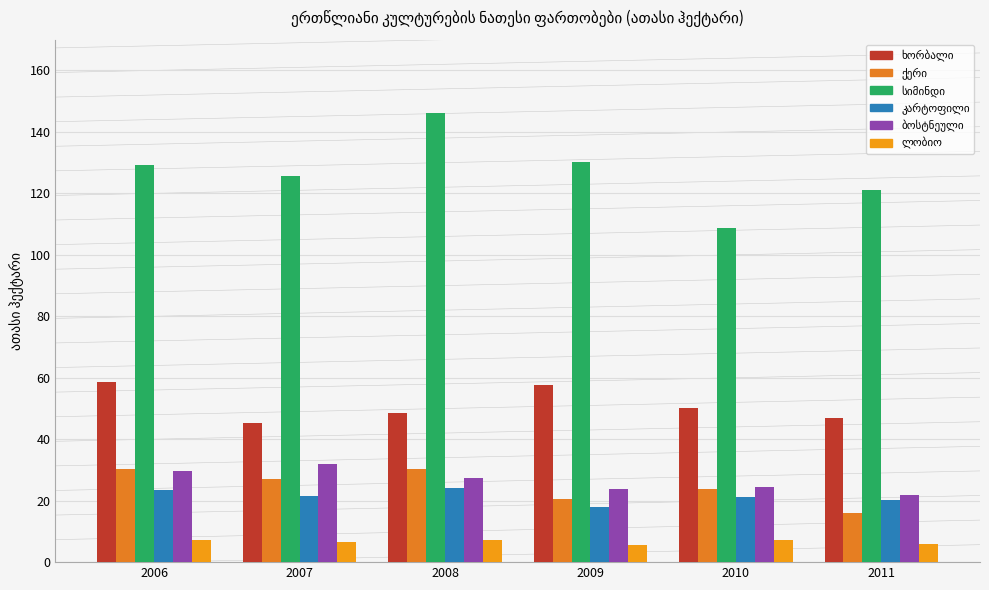

Are the bars horizontal?

No